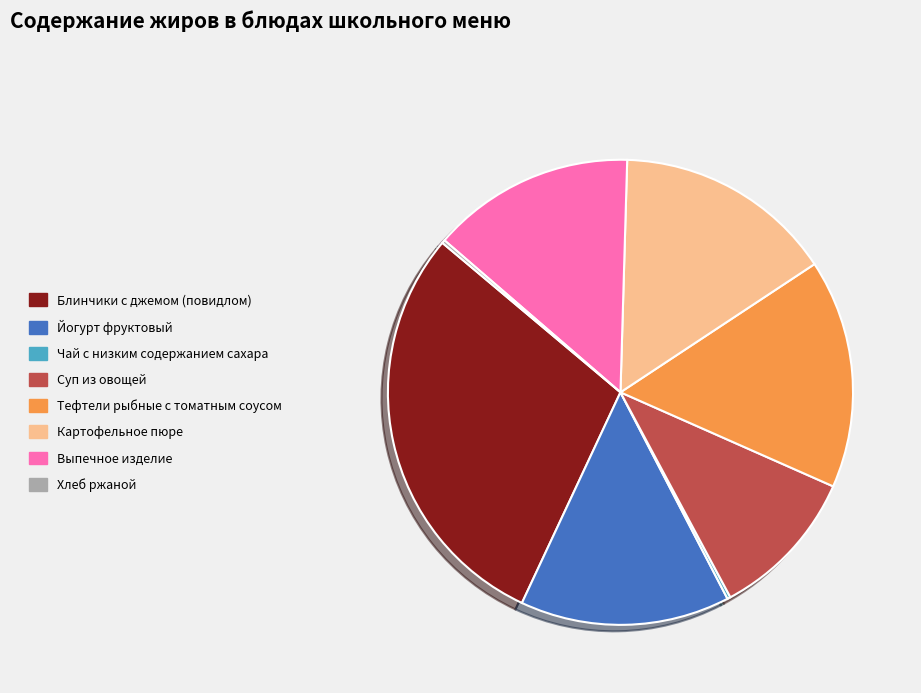

True or false: Блинчики с джемом (повидлом) accounts for 29% of the total.

True